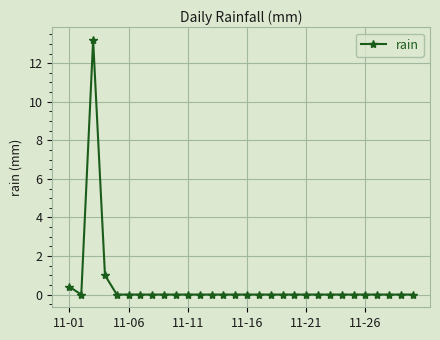

What is the greatest value displayed?

13.2